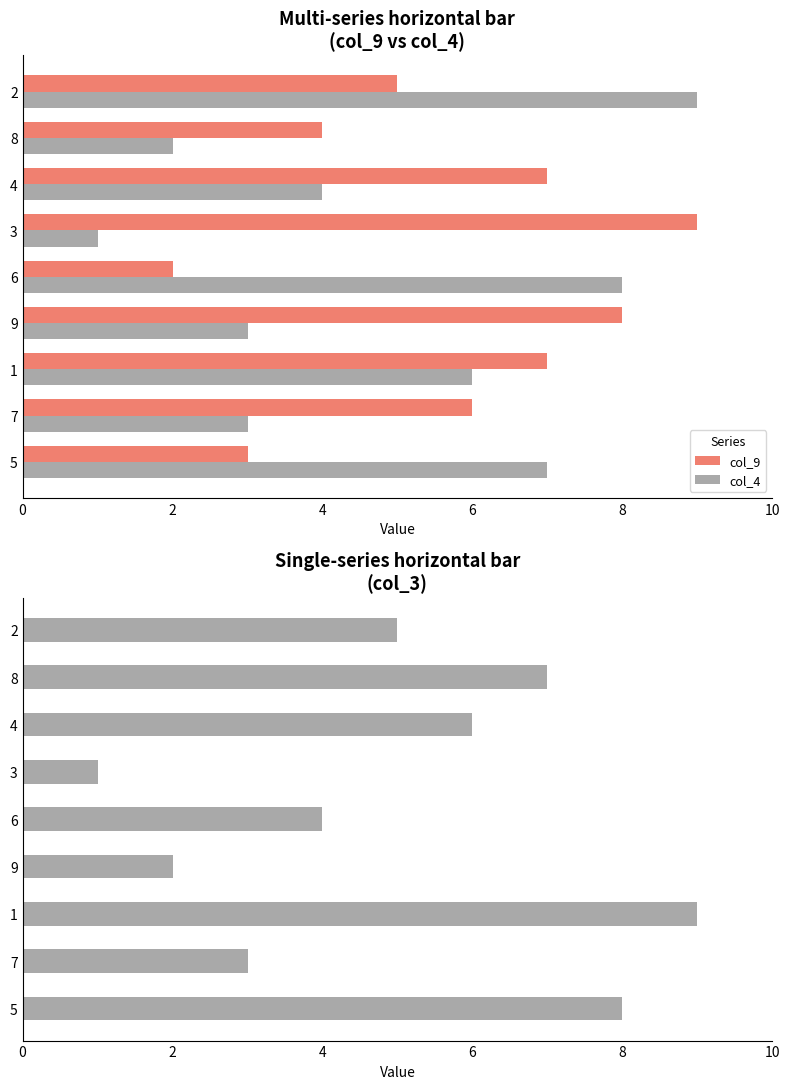

The col_4 series shows 15 at 2. True or false?

False